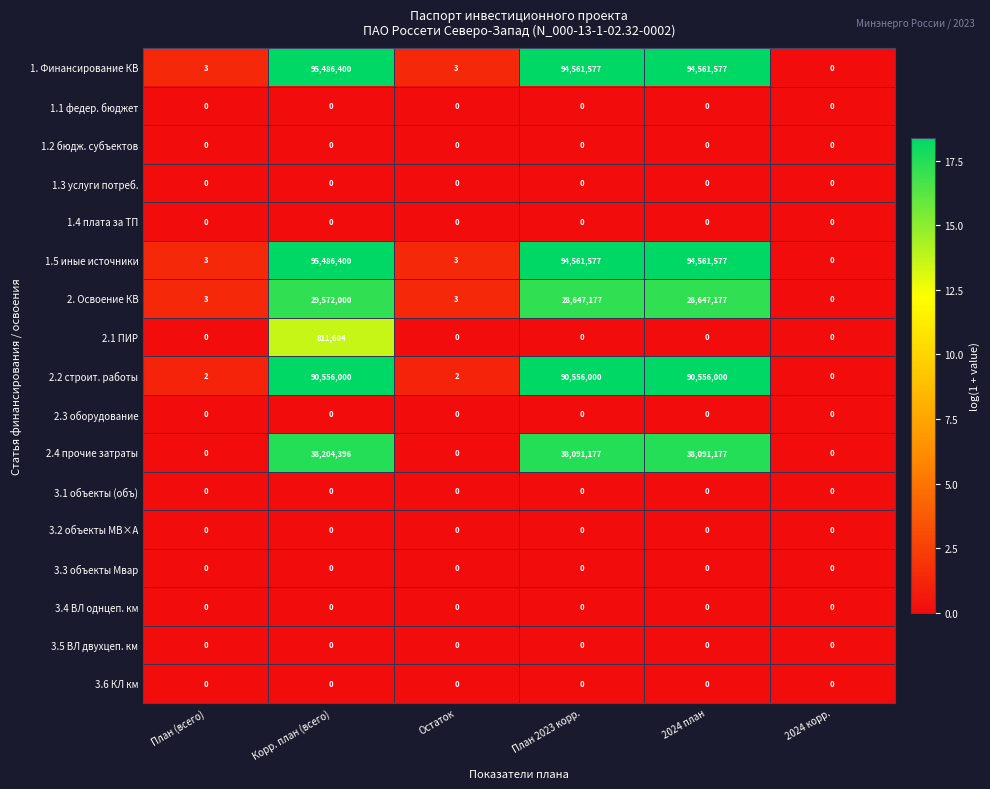

At how many categories does at least one series exceed 10?

3